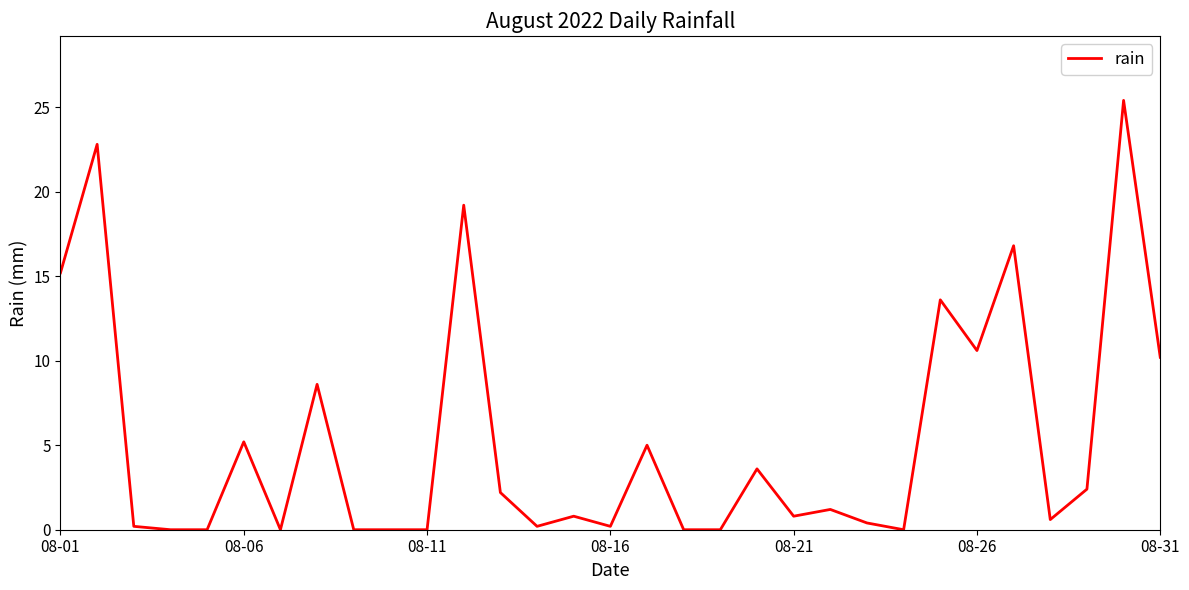

What is the difference between the maximum and minimum values?

25.4